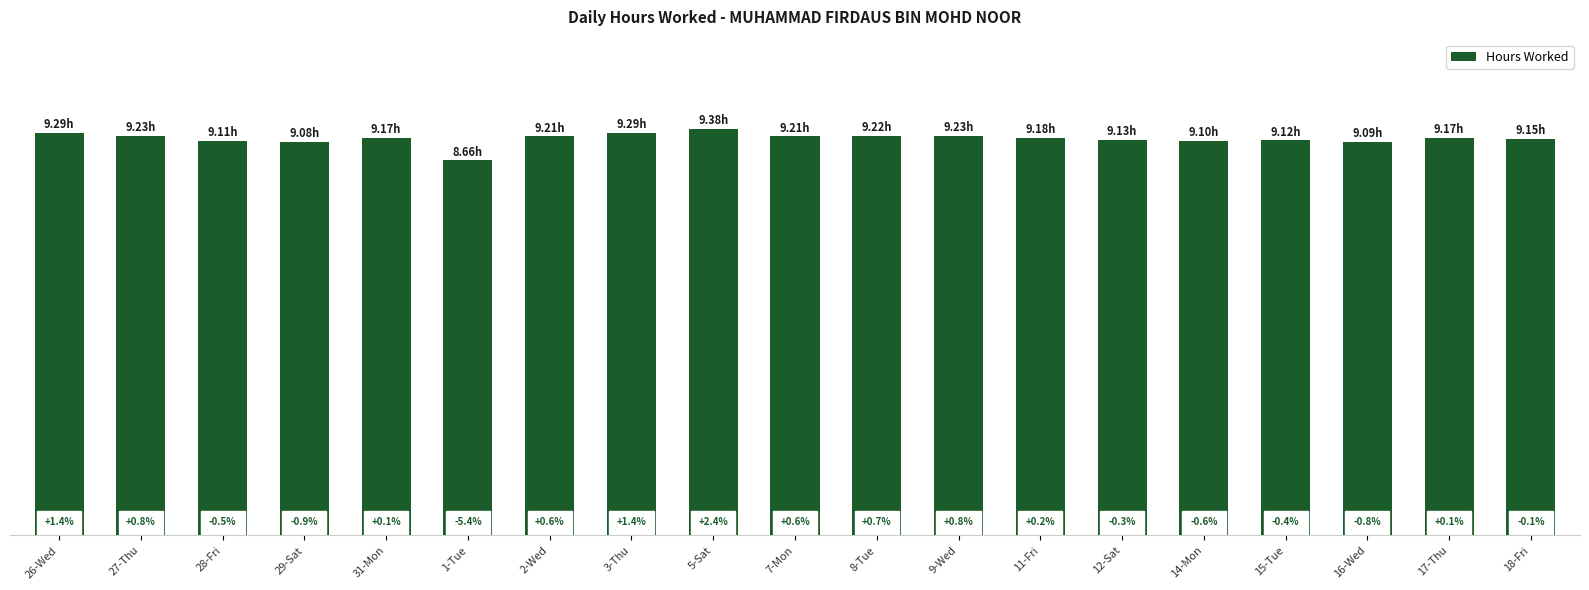

Rank the categories by value from lowest to highest.

1-Tue, 29-Sat, 16-Wed, 14-Mon, 28-Fri, 15-Tue, 12-Sat, 18-Fri, 31-Mon, 17-Thu, 11-Fri, 2-Wed, 7-Mon, 8-Tue, 27-Thu, 9-Wed, 26-Wed, 3-Thu, 5-Sat